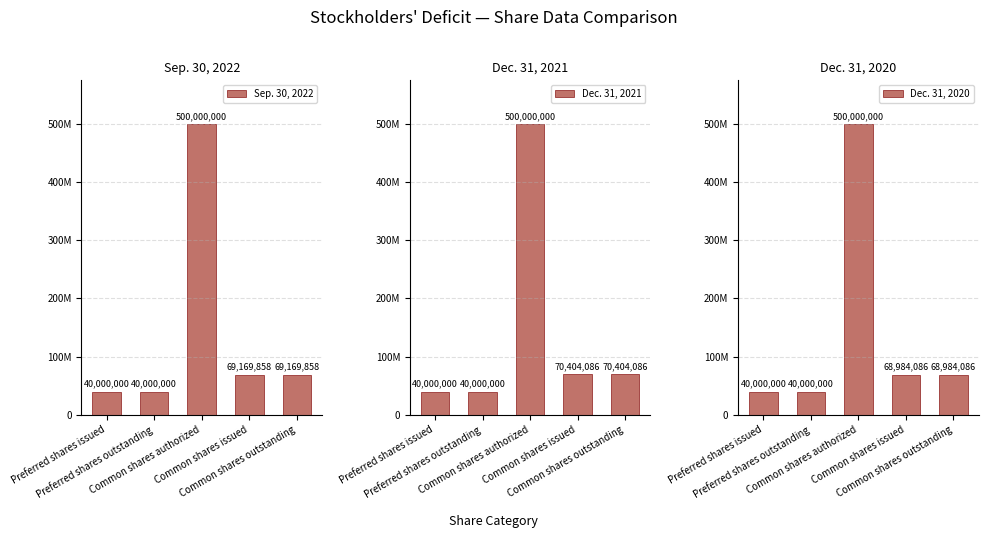

Reading left to right, what are all the values shown in this chart?

Sep. 30, 2022: 40000000	40000000	500000000	69169858	69169858
Dec. 31, 2021: 40000000	40000000	500000000	70404086	70404086
Dec. 31, 2020: 40000000	40000000	500000000	68984086	68984086